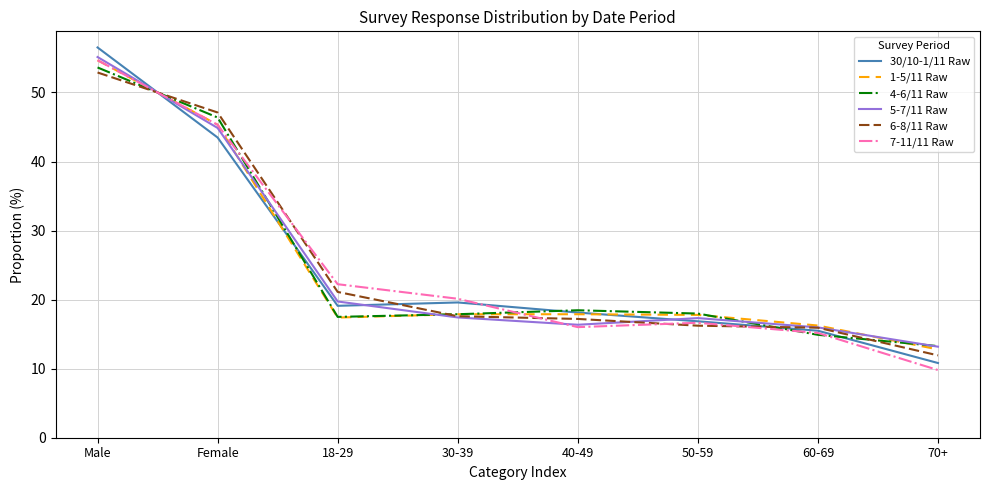

What is the spread (max minus min) of values at Male?

3.6